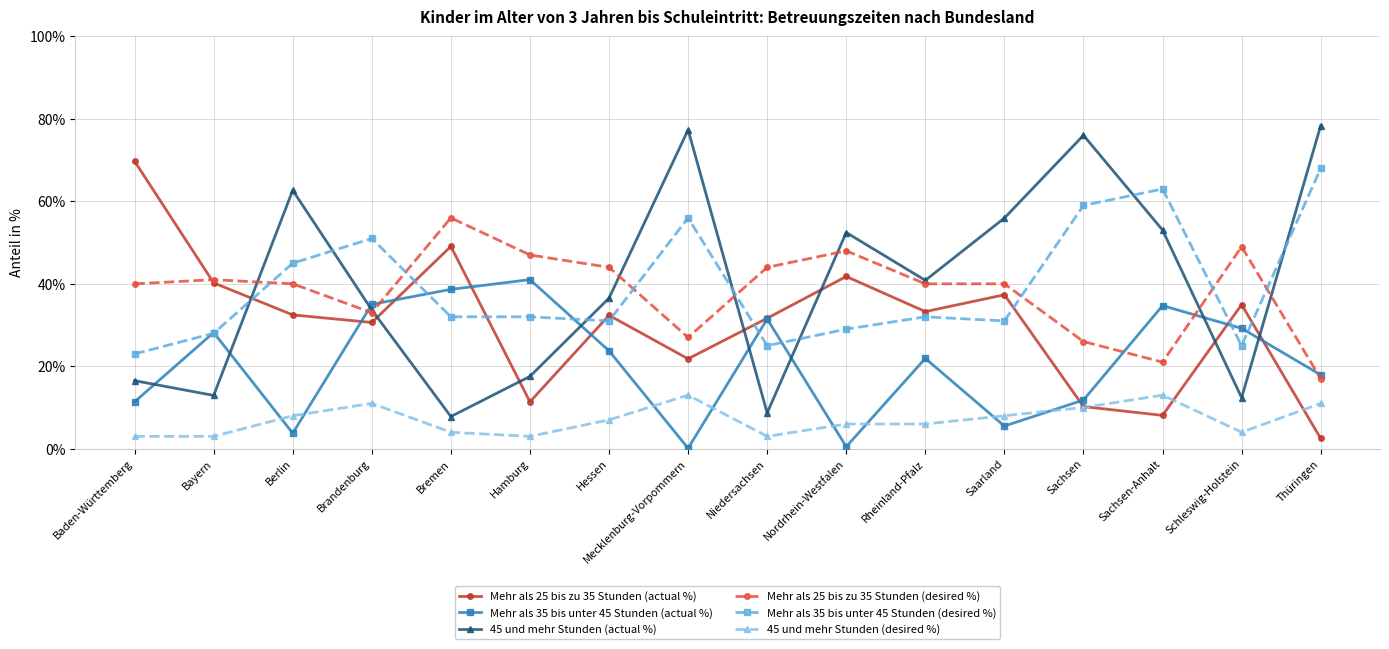

How many categories are shown in the chart?

16